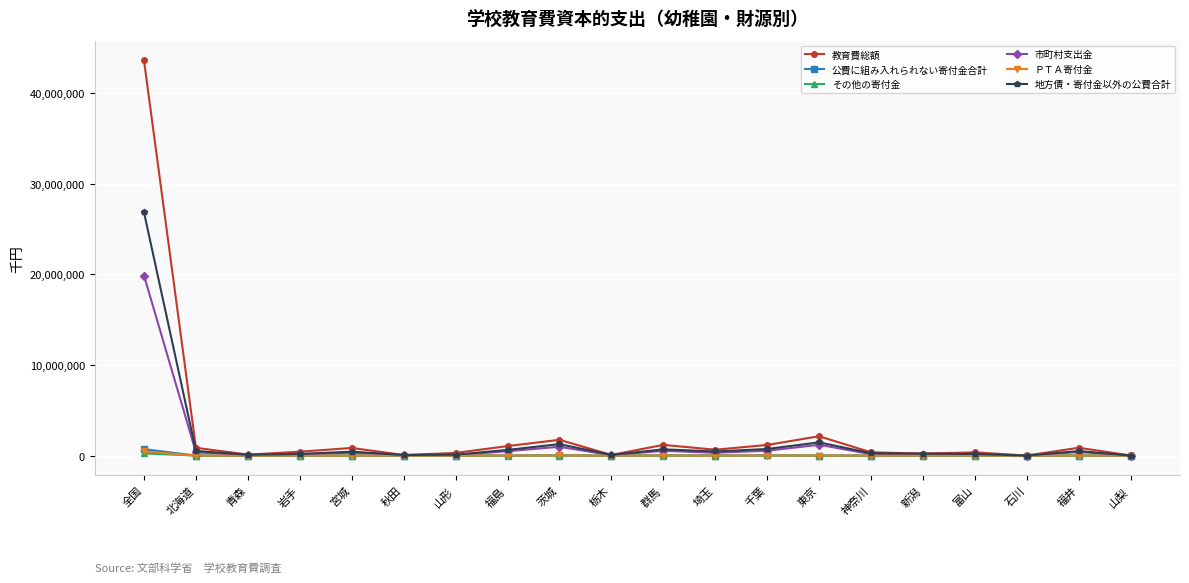

What value does the 公費に組み入れられない寄付金合計 series have at 山梨, to the nearest 100?

1500